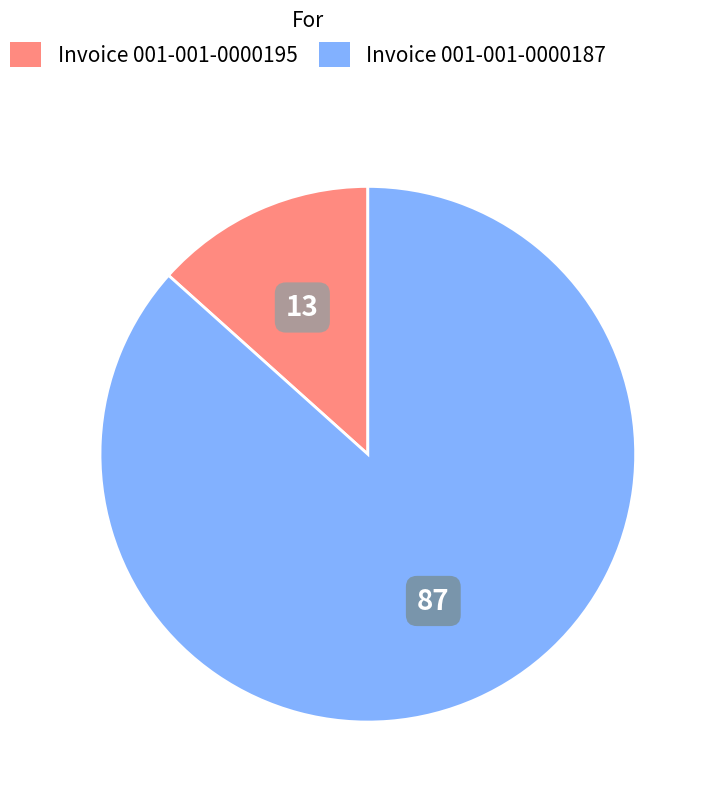

Does any single category account for the majority?

Yes